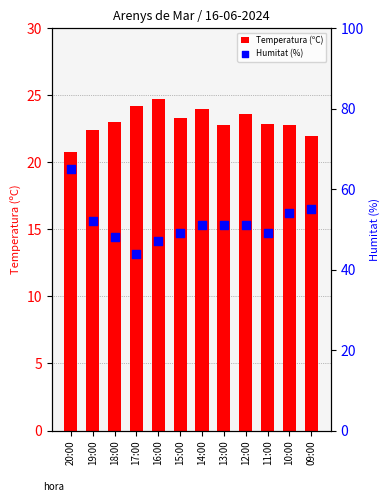

Which series contains the lowest Y value?

Temperatura (ºC)